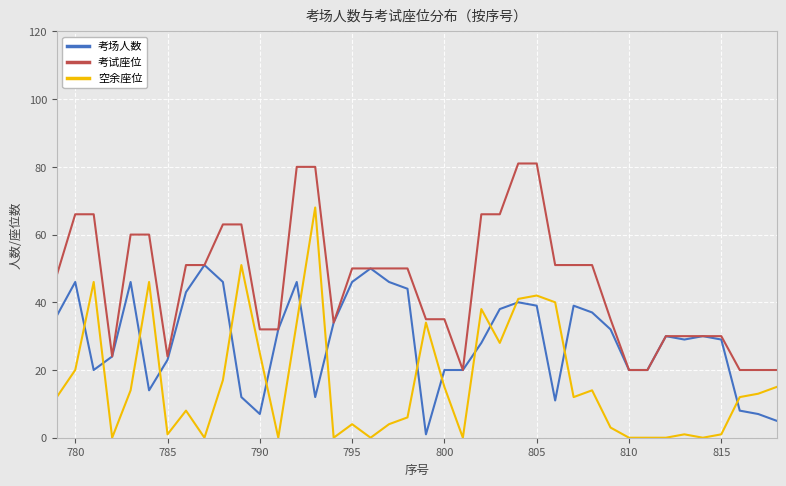

What is the maximum value for 空余座位?

68